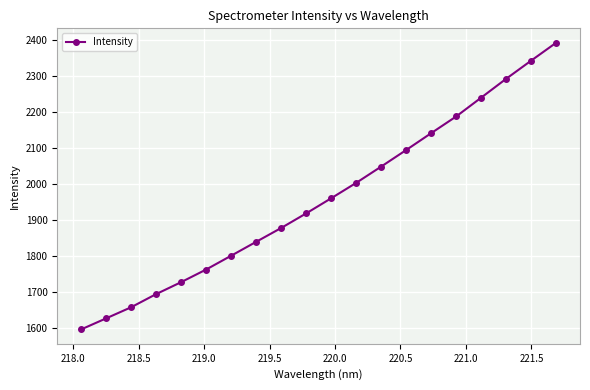

Reading left to right, what are all the values shown in this chart?

1596.3	1627.0	1657.9	1694.4	1727.6	1762.6	1800.9	1839.6	1877.9	1918.4	1960.4	2003.2	2048.4	2094.3	2141.1	2187.5	2239.7	2292.0	2342.4	2392.0